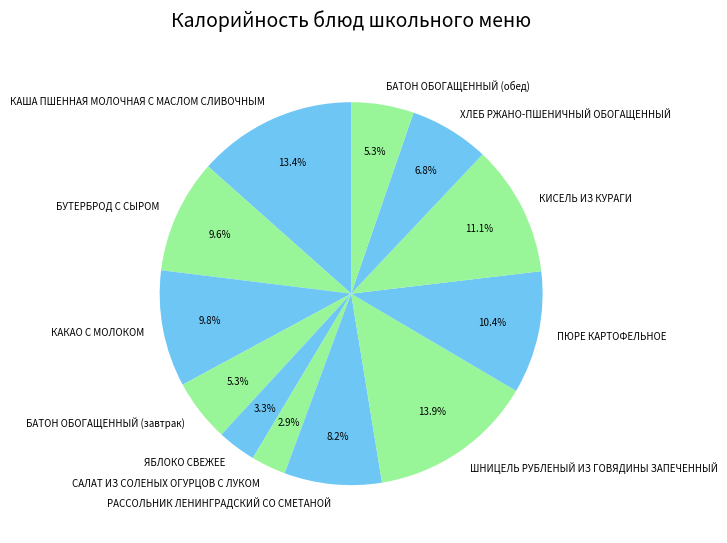

Does КИСЕЛЬ ИЗ КУРАГИ represent more than half of the total?

No